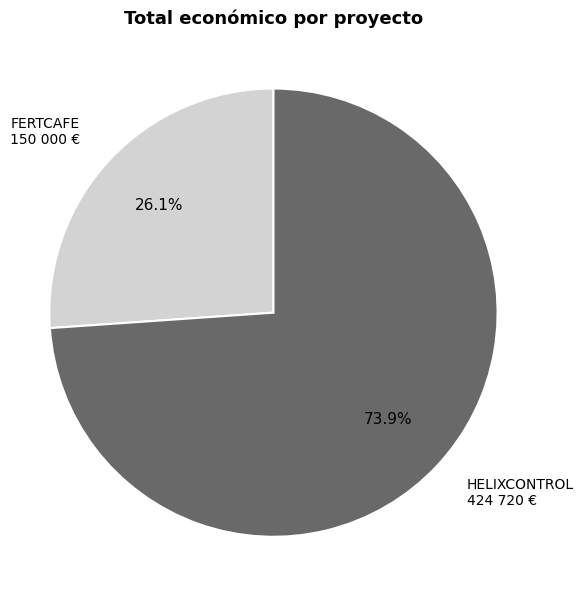

Which slice is the smallest?

FERTCAFE 150 000 €